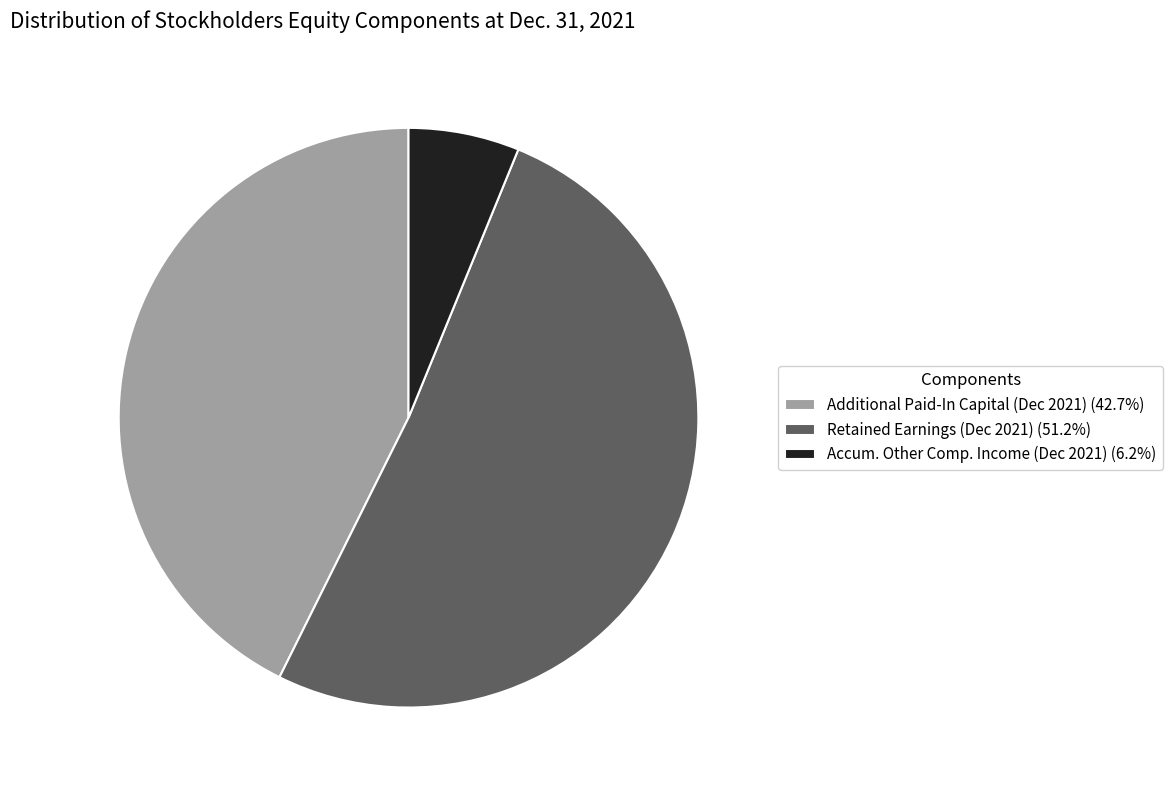

Combined, do Accum. Other Comp. Income (Dec 2021) (6.2%) and Retained Earnings (Dec 2021) (51.2%) account for over 50%?

Yes